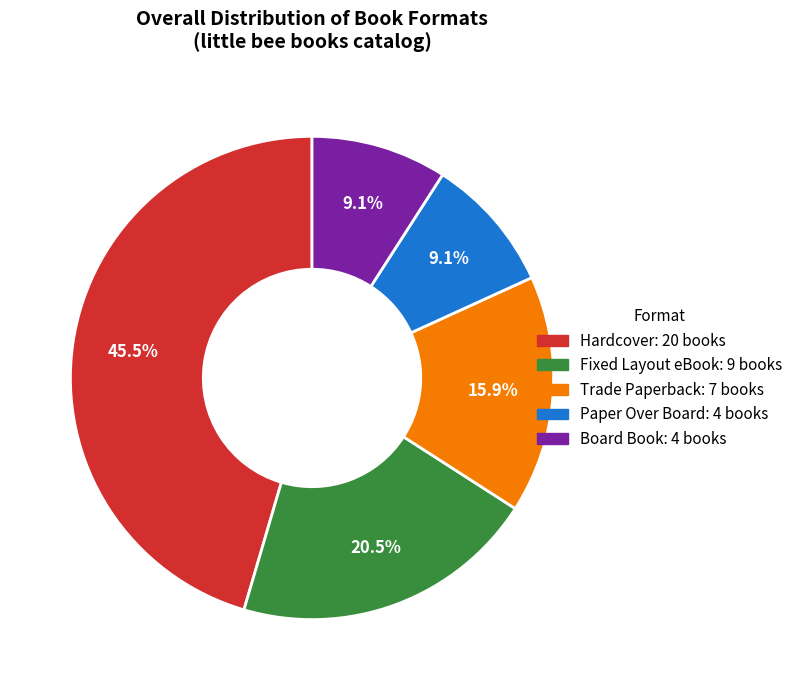

What is the largest slice in the pie chart?

Hardcover